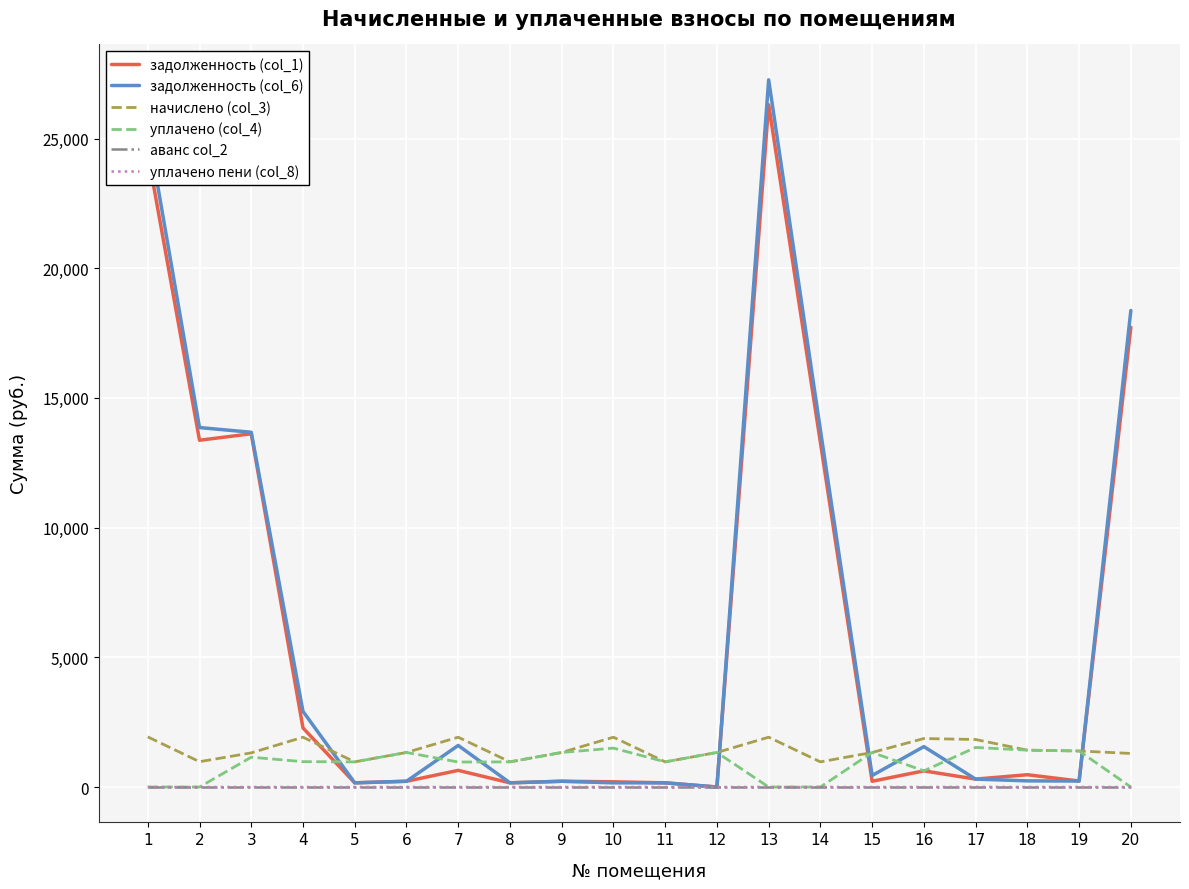

Is the value of уплачено пени (col_8) at 6 greater than the value of начислено (col_3) at 9?

No